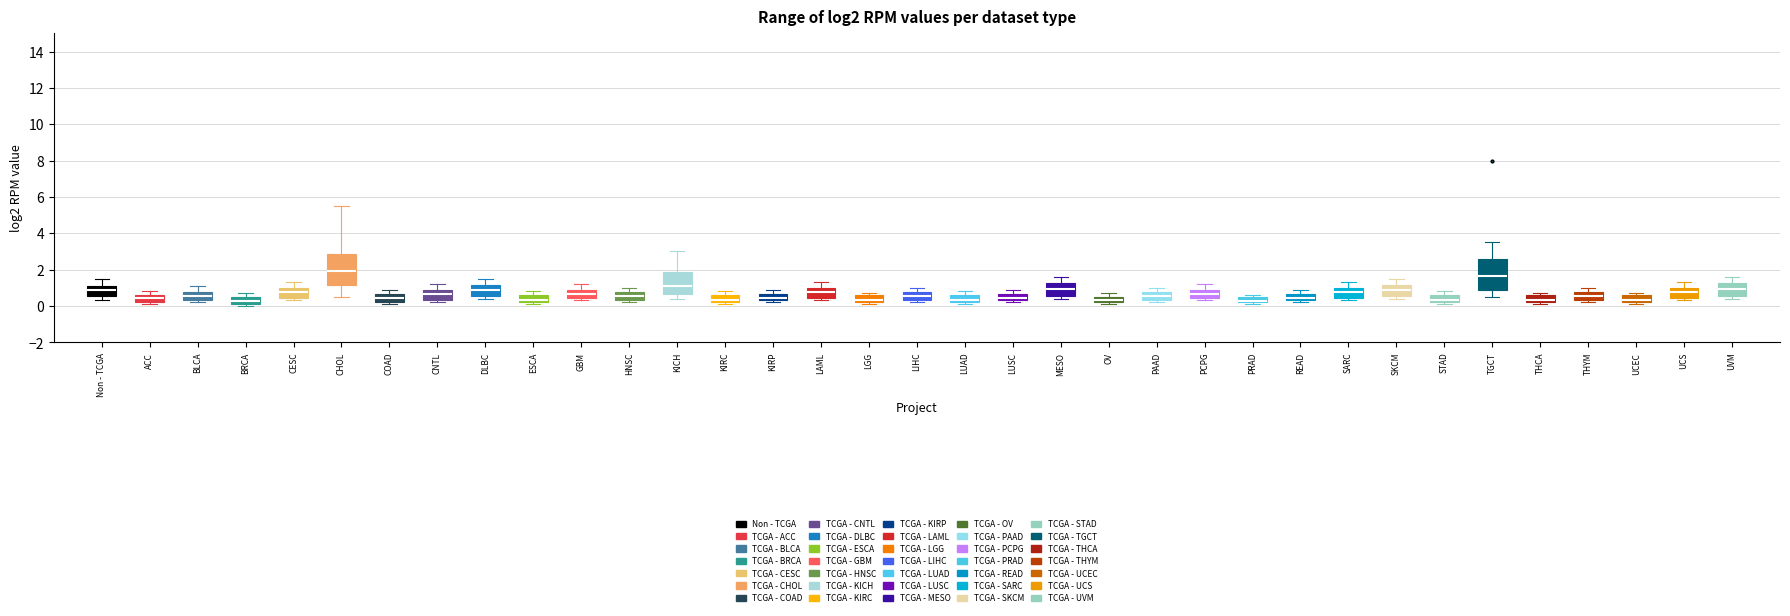

Where does the median line of the box for COAD sit on the y-axis? The values are not printed on the chart, so give them approximately, as read against the axis.

0.4